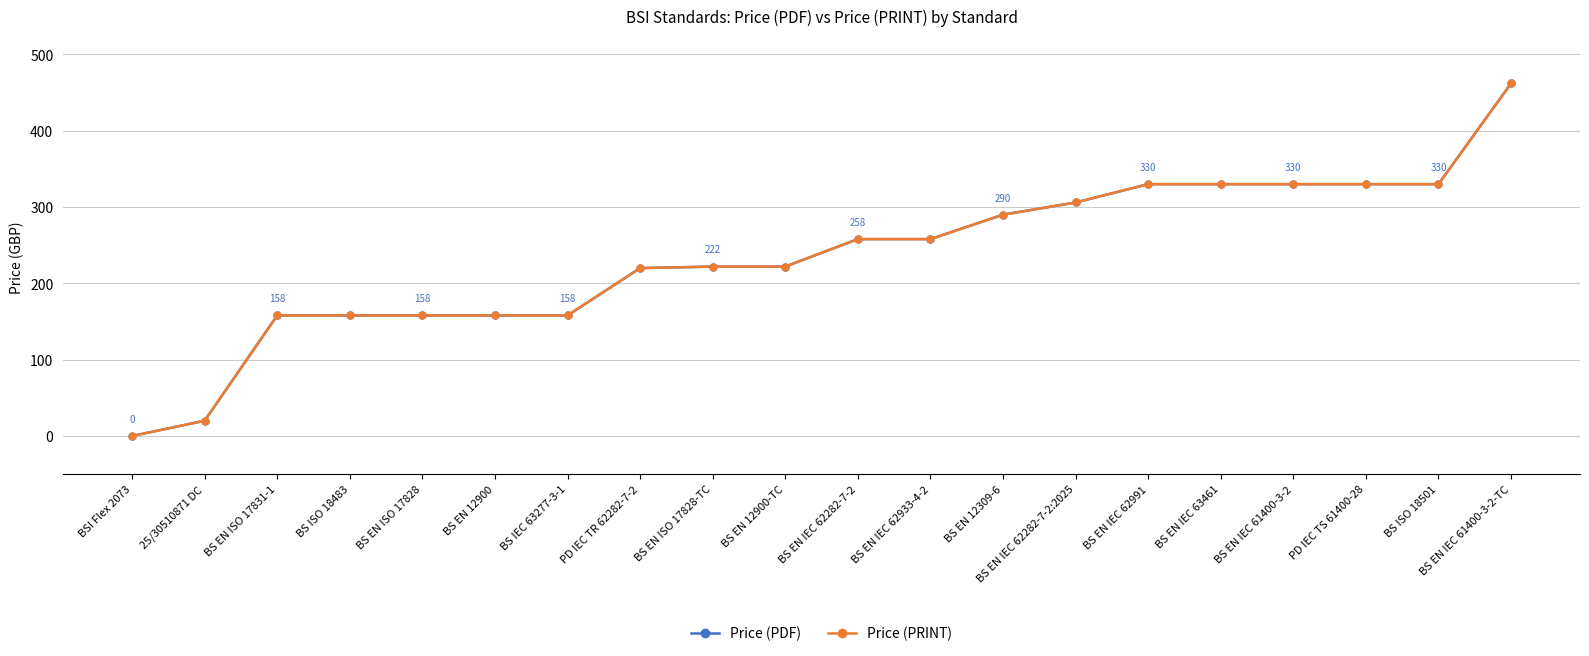

At how many categories does at least one series exceed 53?

18